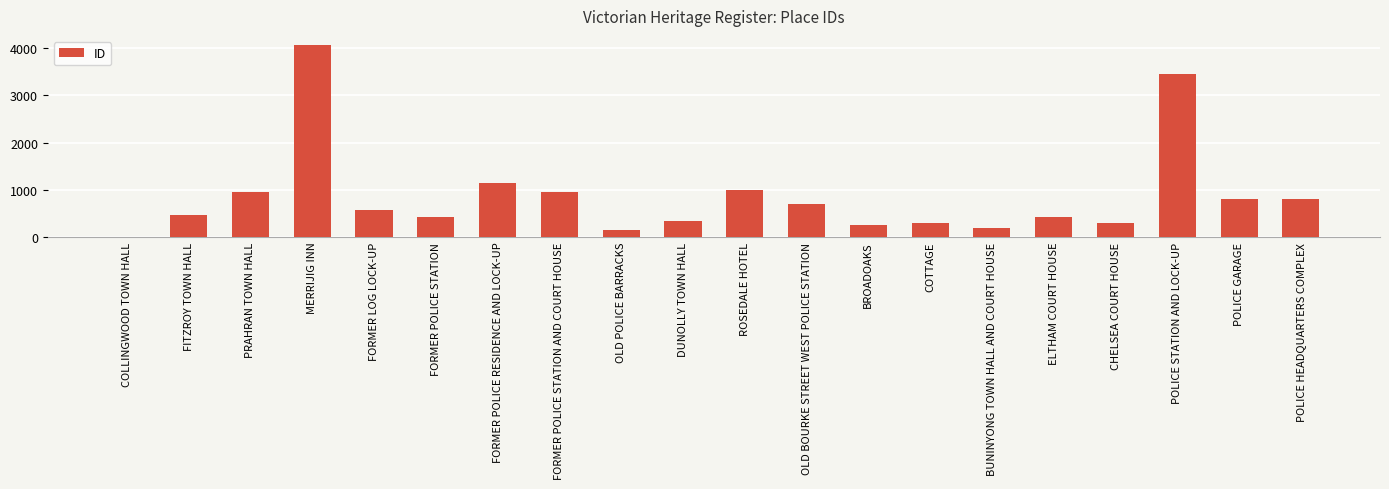

The chart shows a value of 390 at POLICE HEADQUARTERS COMPLEX. True or false?

False